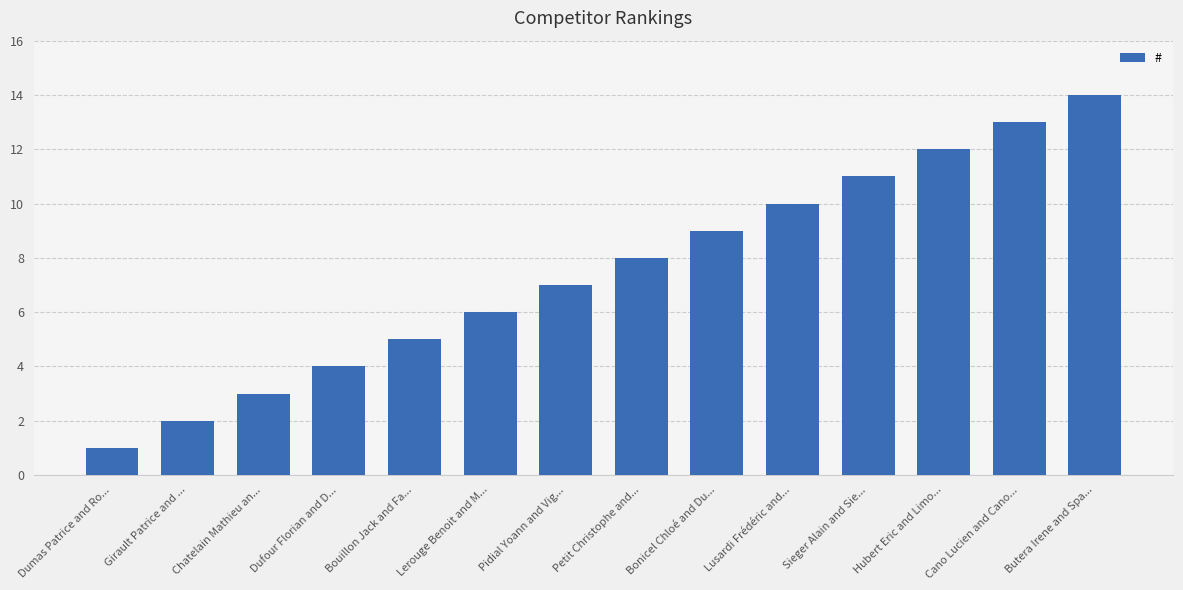

Which label corresponds to the largest value in the chart?

Butera Irene and Spa...